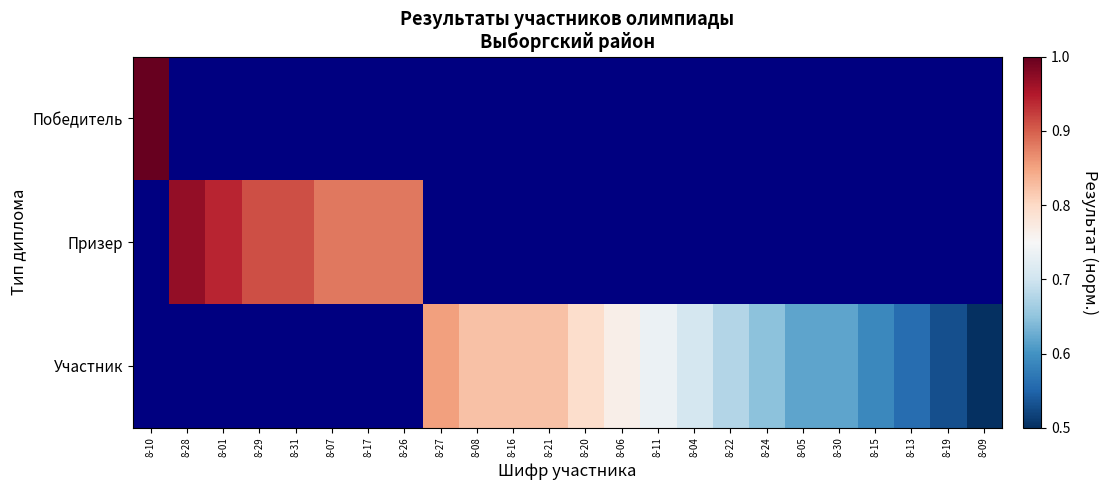

Rank the series at 8-15 from lowest to highest value.

Победитель, Призер, Участник